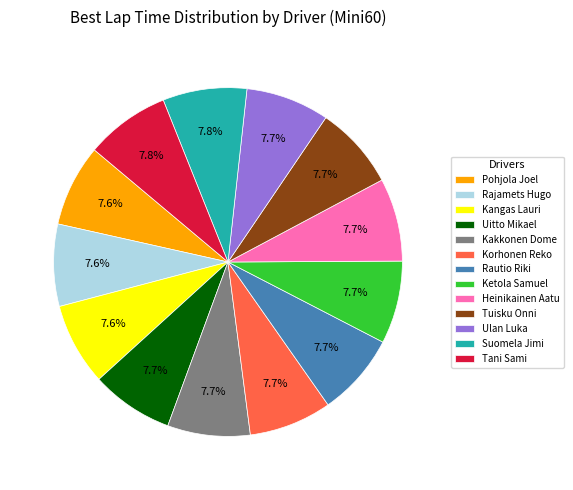

What percentage is the Suomela Jimi slice, to the nearest percent?

8%